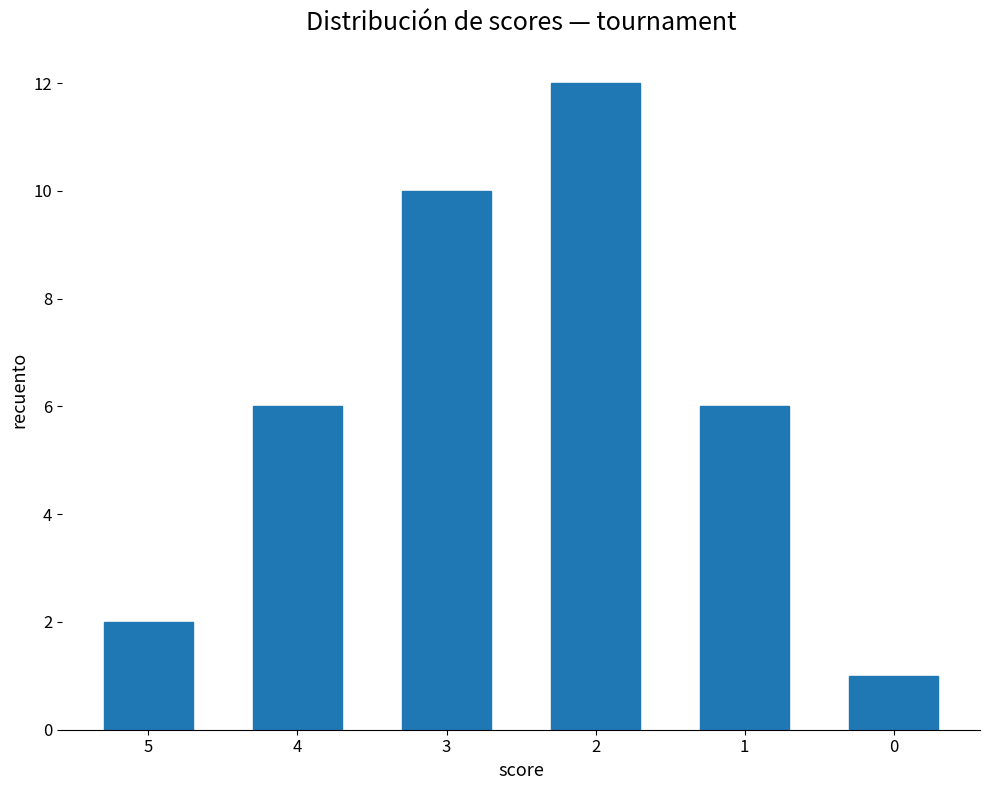

What is the difference between the maximum and minimum values?

11